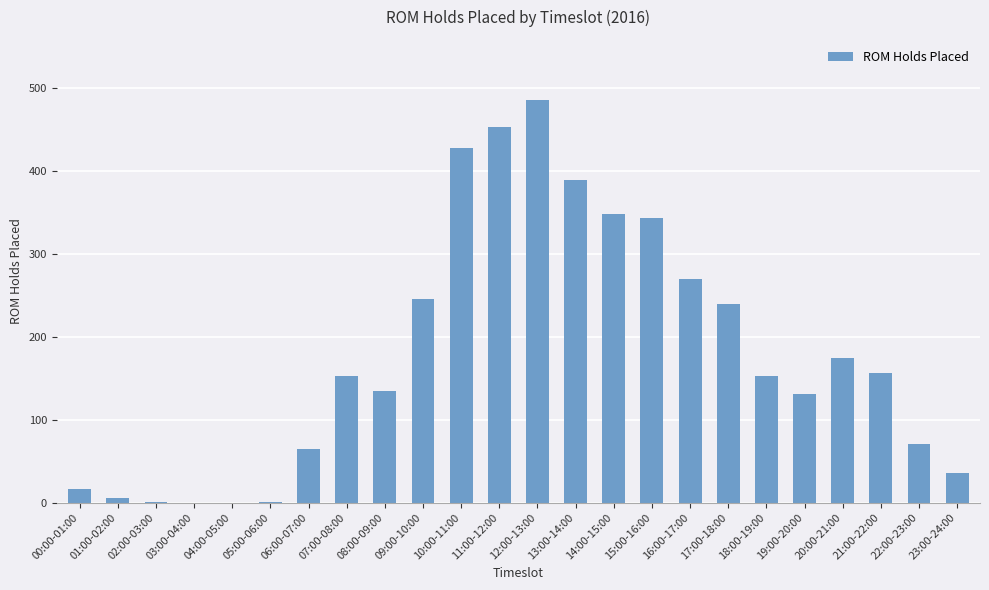

The chart shows a value of 174 at 20:00-21:00. True or false?

True